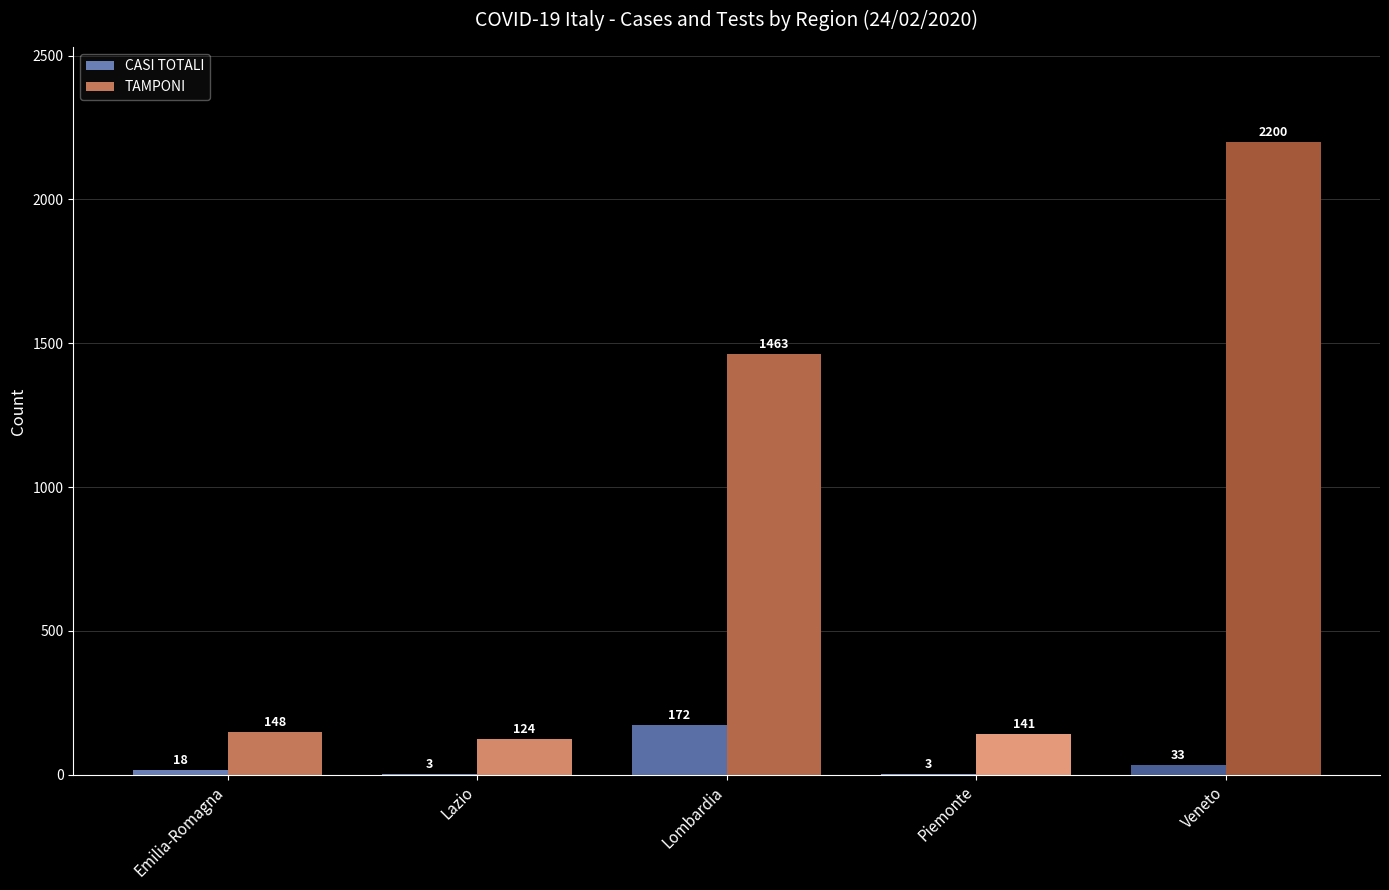

Are the bars horizontal?

No